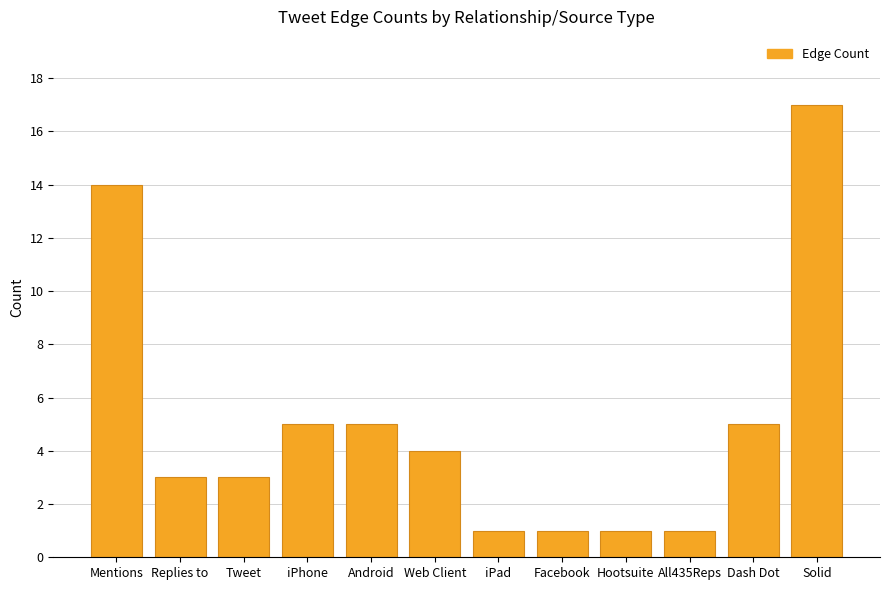

Is it true that the value at Tweet is 2?

False